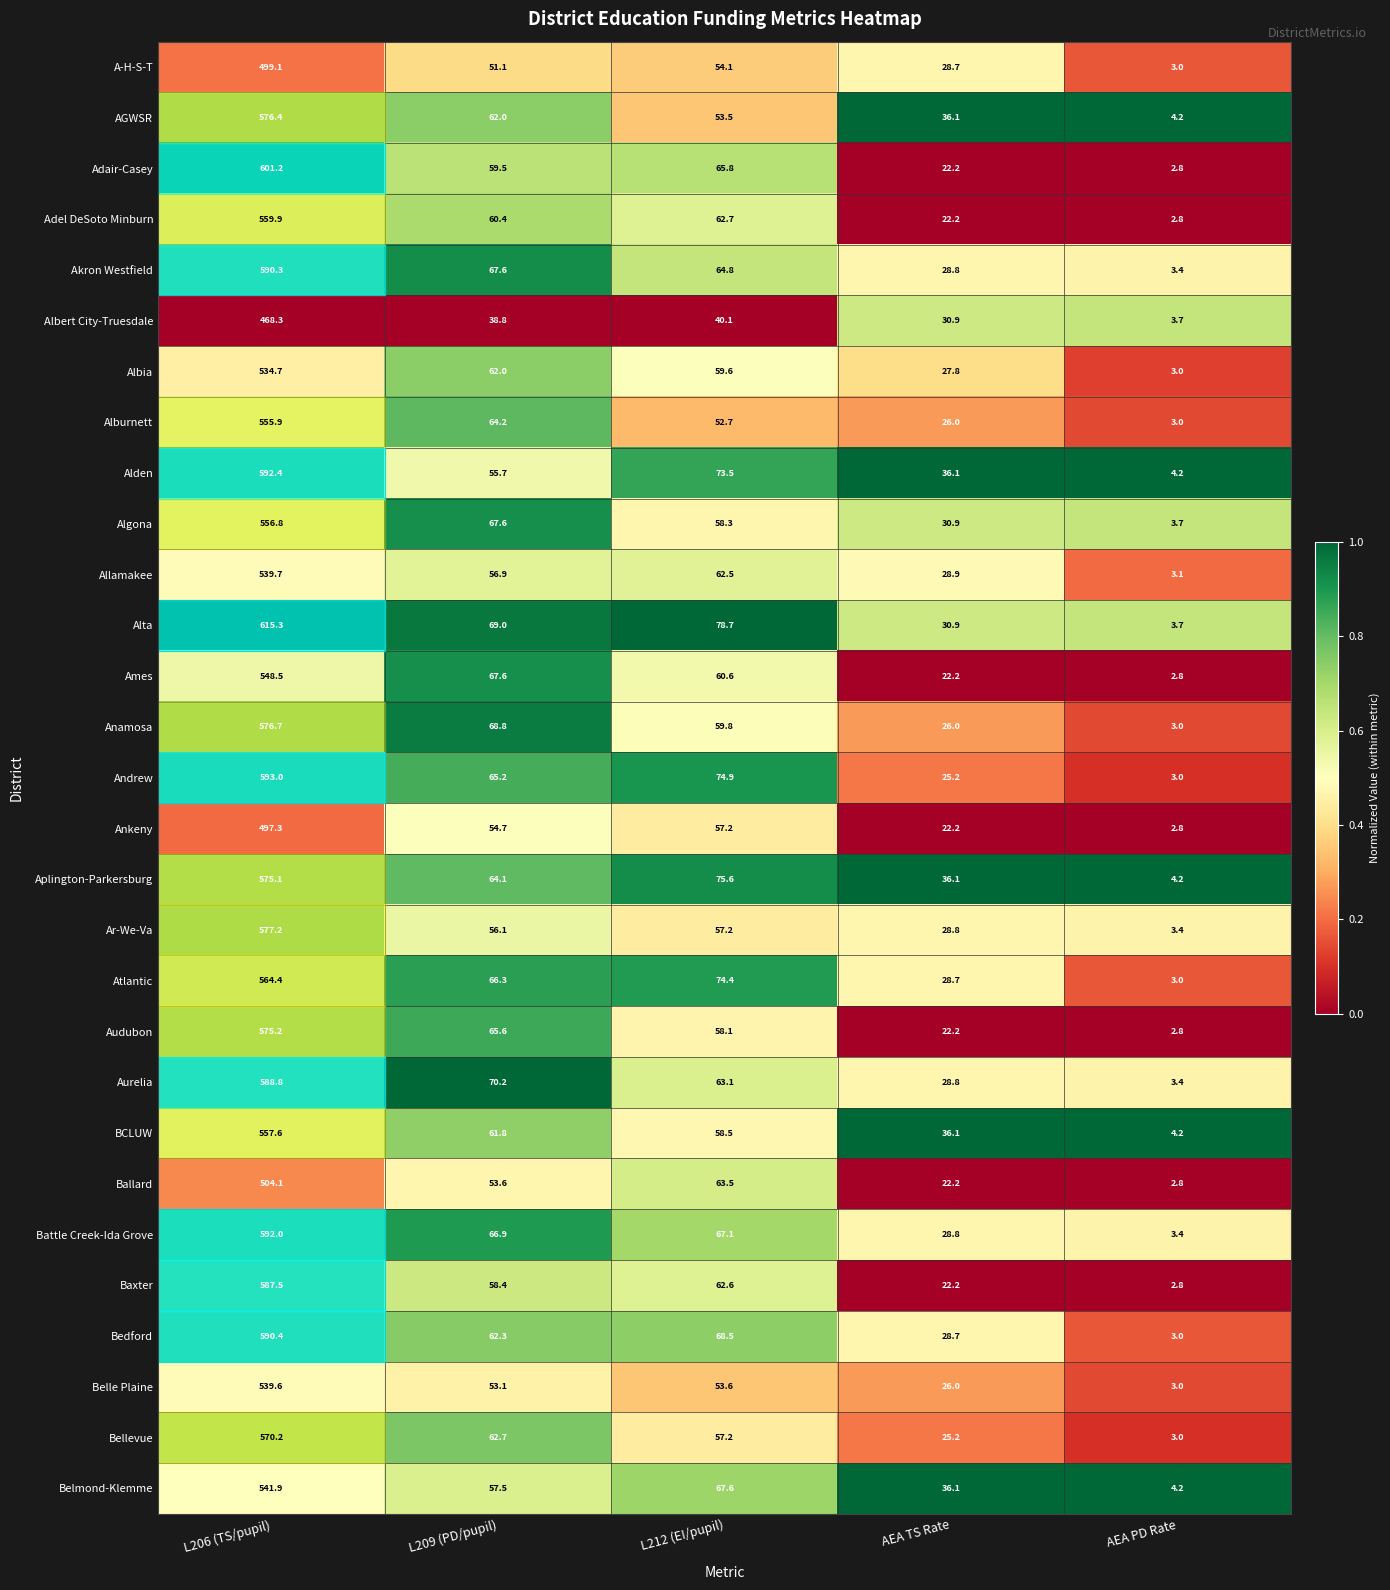

What is the spread (max minus min) of values at L212 (EI/pupil)?

38.6